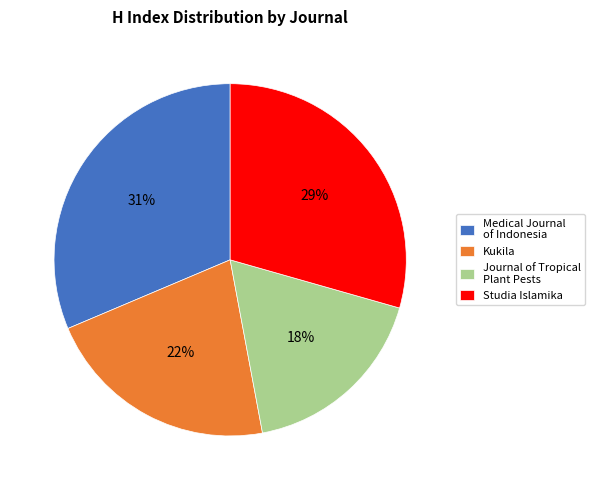

To the nearest percent, what is the difference between the Medical Journal of Indonesia and Studia Islamika slice percentages?

2%